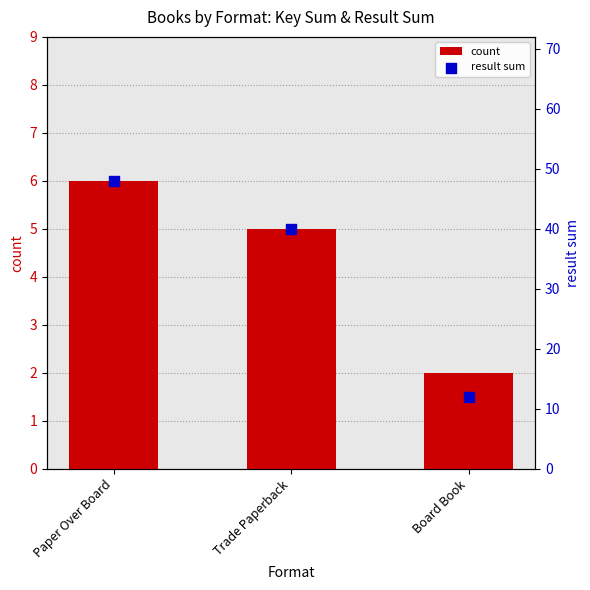

Which series has the largest total across all categories?

result sum